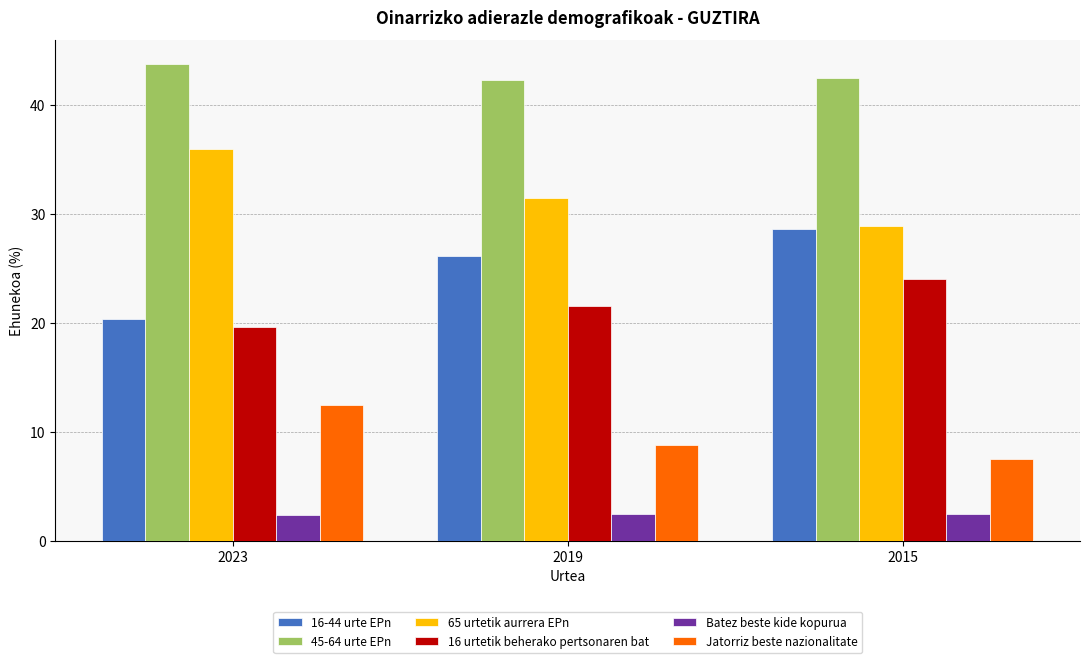

What is the total value across all series at 2023?

134.4